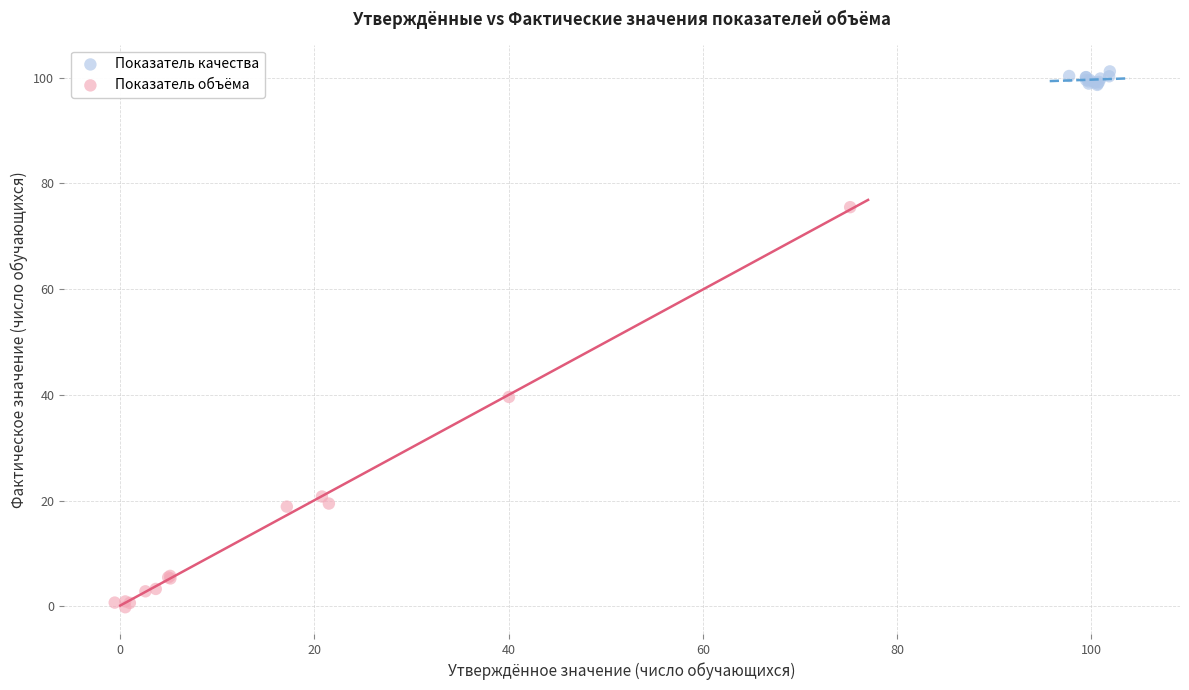

Which series contains the lowest Y value?

Показатель объёма